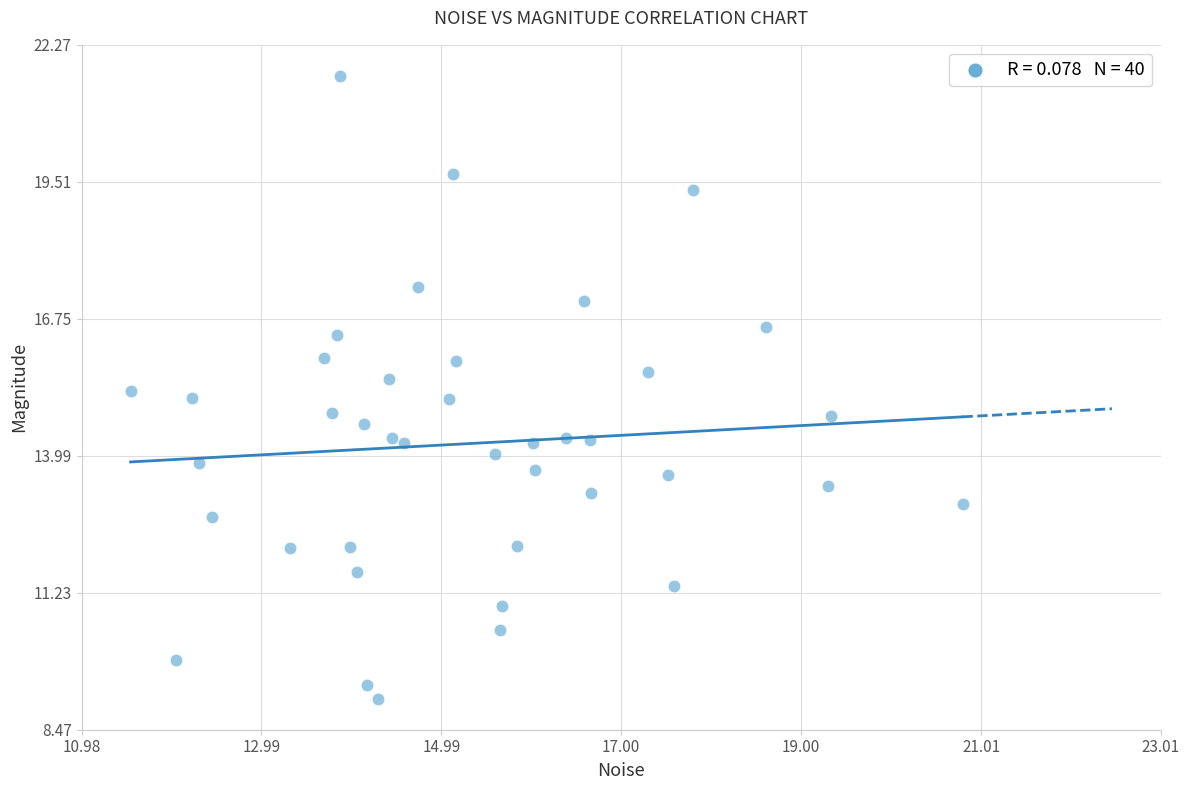

What is the range of X values (max minus min)?

9.3